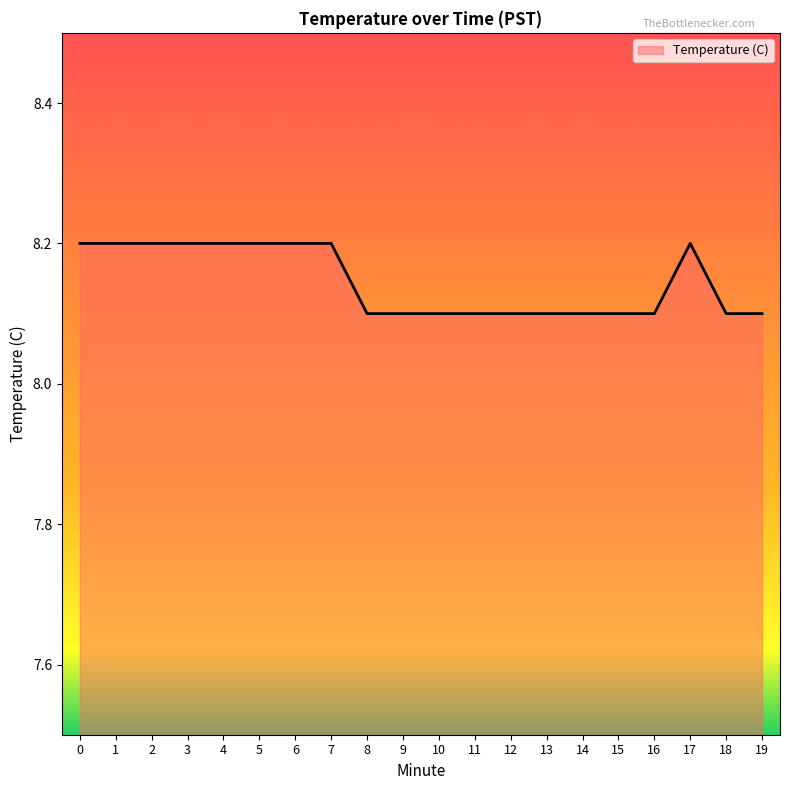

How many values are between 8 and 9?

20